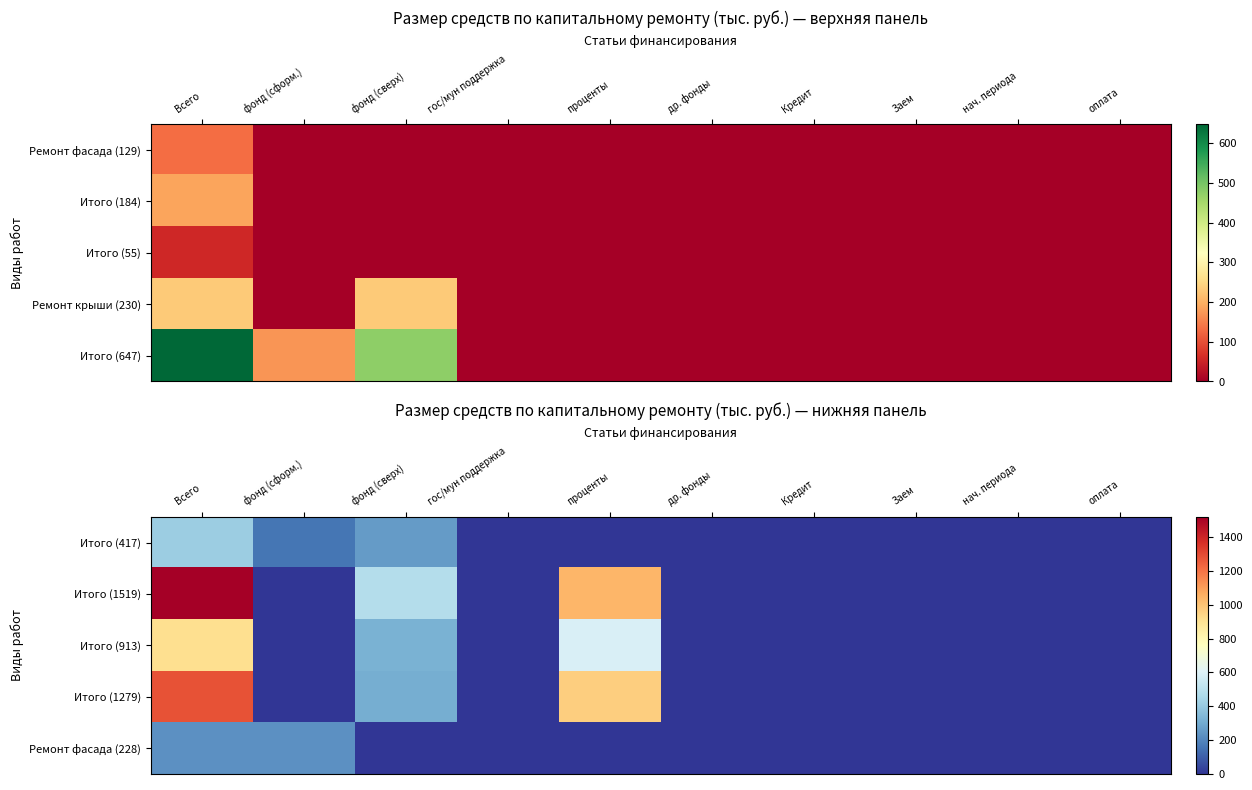

Is the value of Ремонт фасада (228) at гос/мун поддержка greater than the value of Итого (1519) at др. фонды?

No